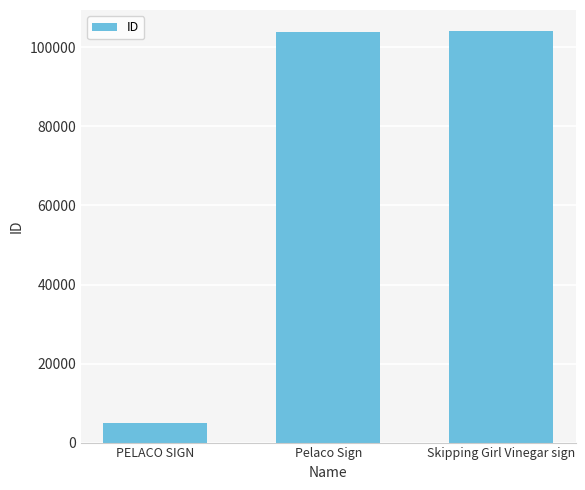

The chart shows a value of 152930 at Skipping Girl Vinegar sign. True or false?

False